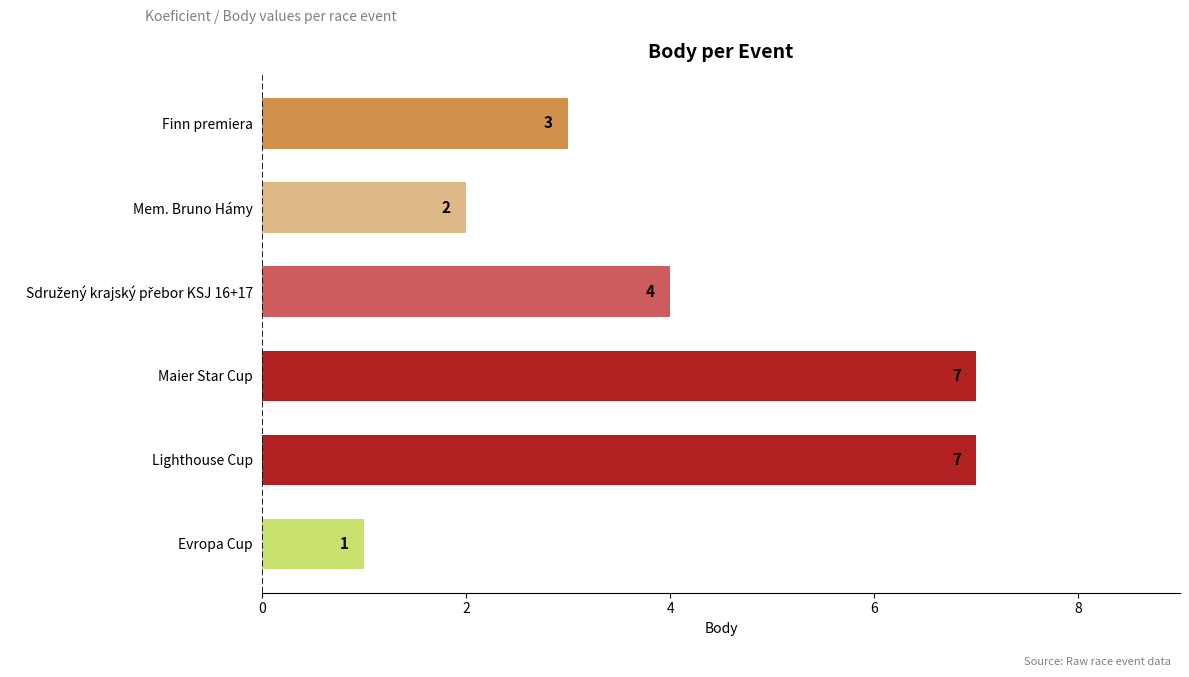

What position from the bottom is Maier Star Cup?

3